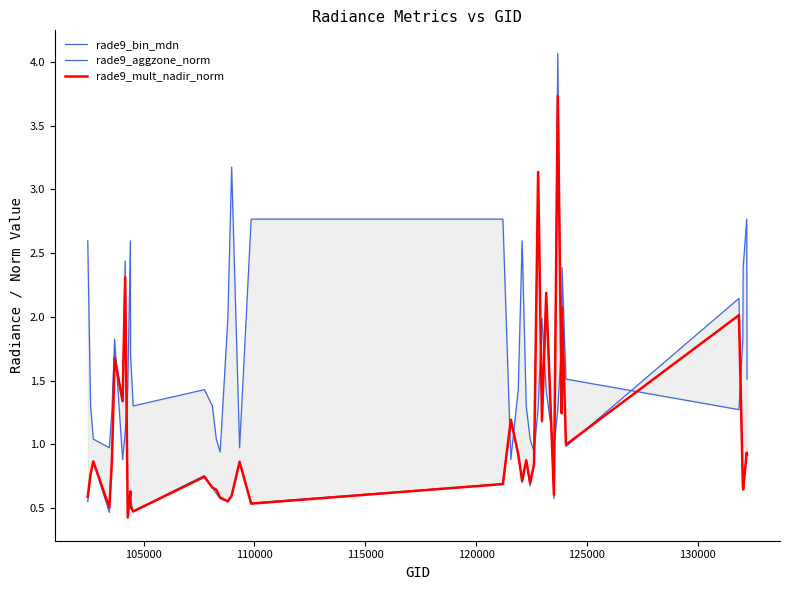

What is the difference between the second highest and second lowest values in the rade9_aggzone_norm series?

2.6